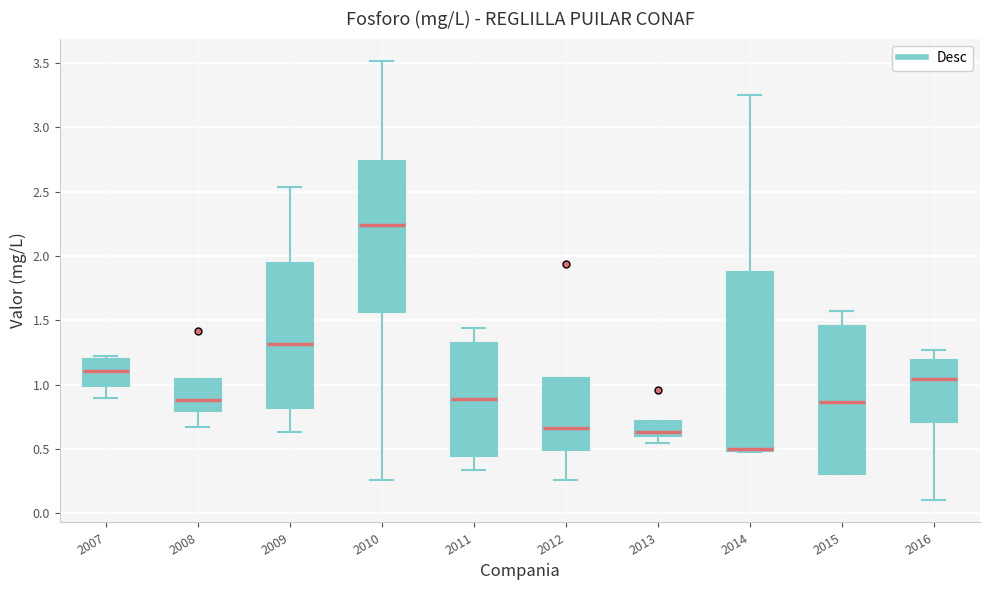

Comparing the boxes themselves (not the whiskers), which one is the tallest?

2014